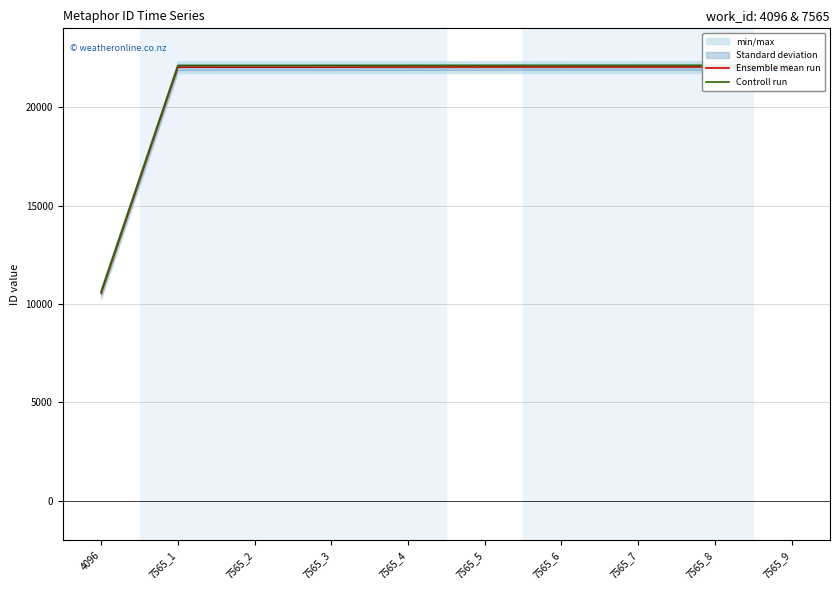

Between 7565_7 and 7565_1, which is larger?

7565_7